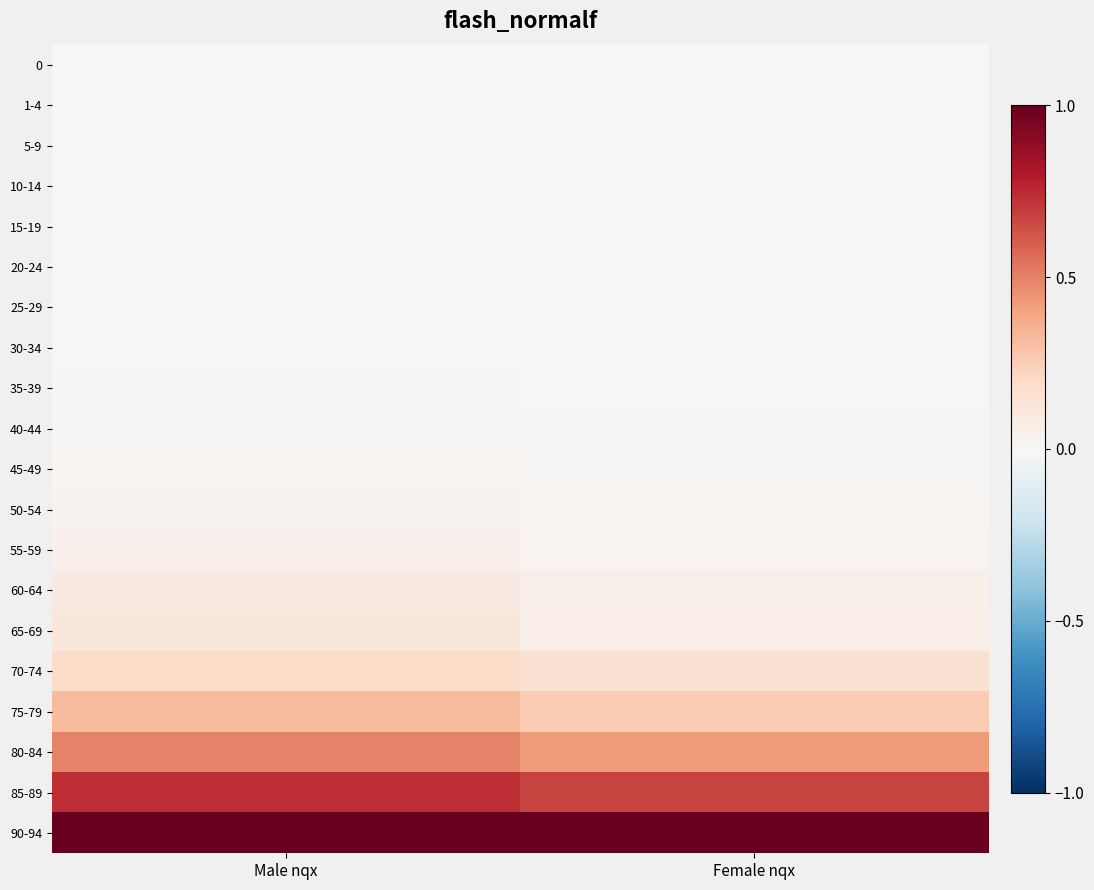

At which category does the chart reach its minimum across all series?

Male nqx